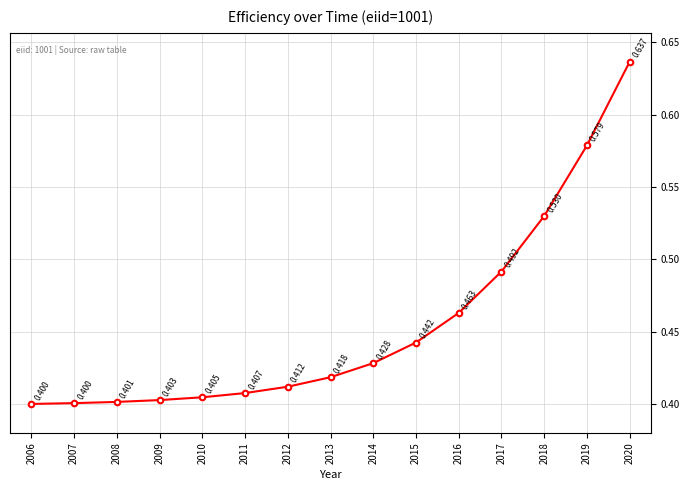

True or false: the data has more than 2 interior local peaks.

False